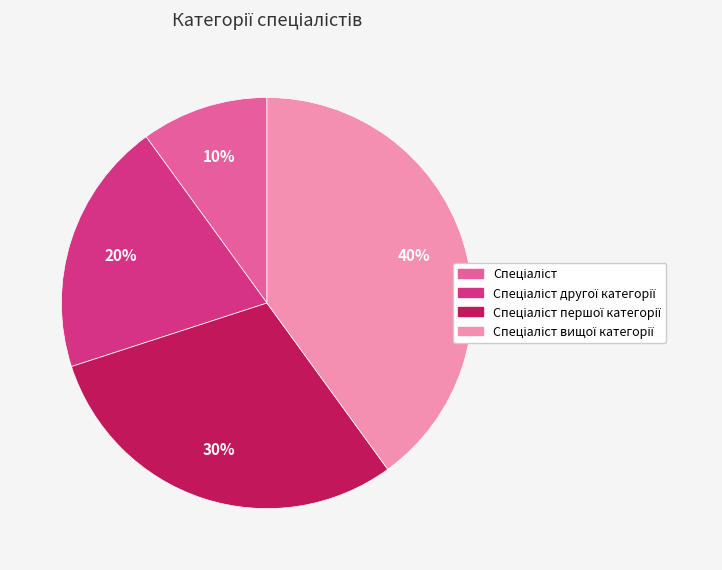

Is there a majority slice in this chart?

No